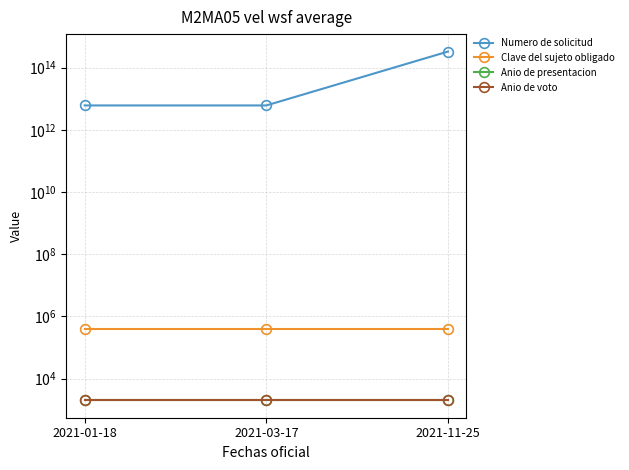

Which series has the widest spread of values?

Numero de solicitud